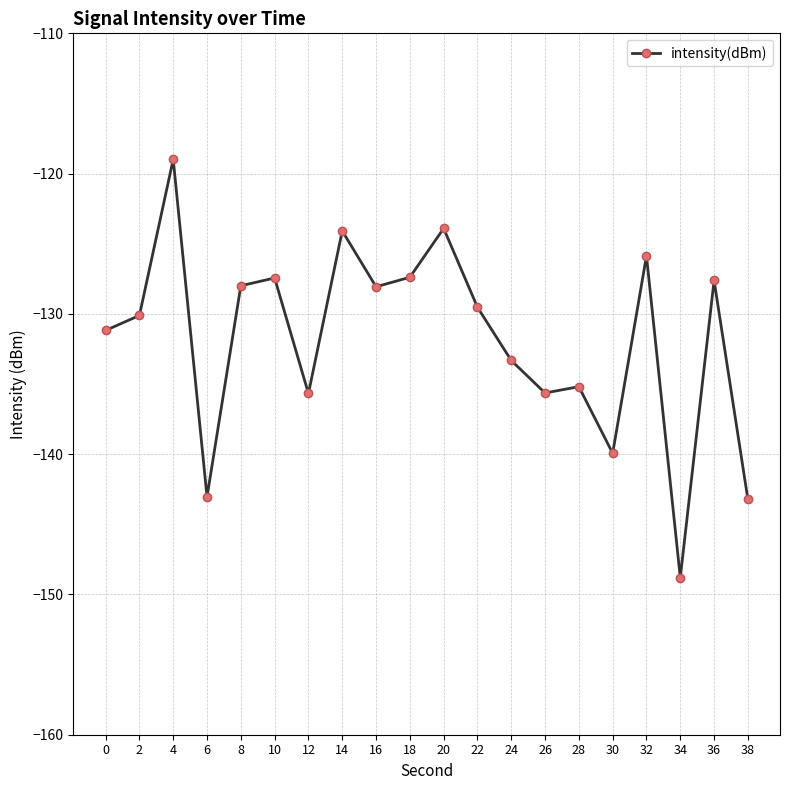

What is the value of the 9th point from the left?

-128.1